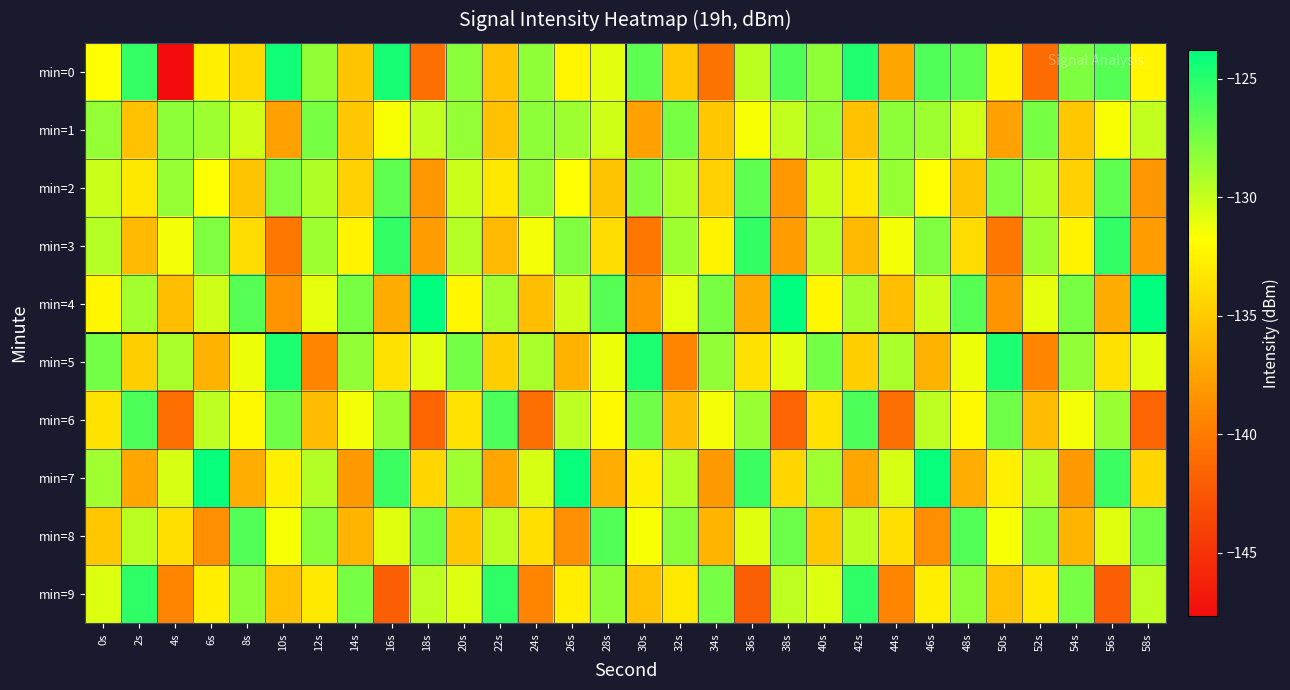

What is the spread (max minus min) of values at 38s?

17.7